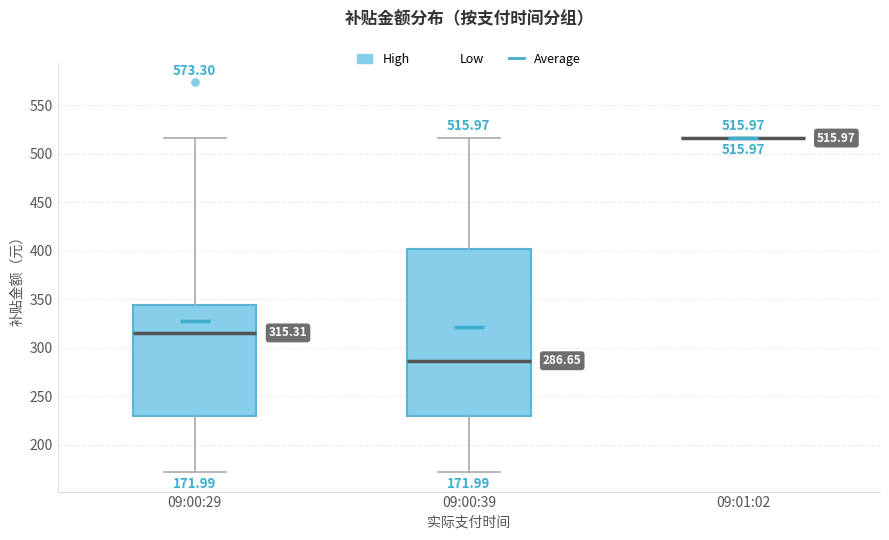

Comparing the boxes themselves (not the whiskers), which one is the tallest?

09:00:39